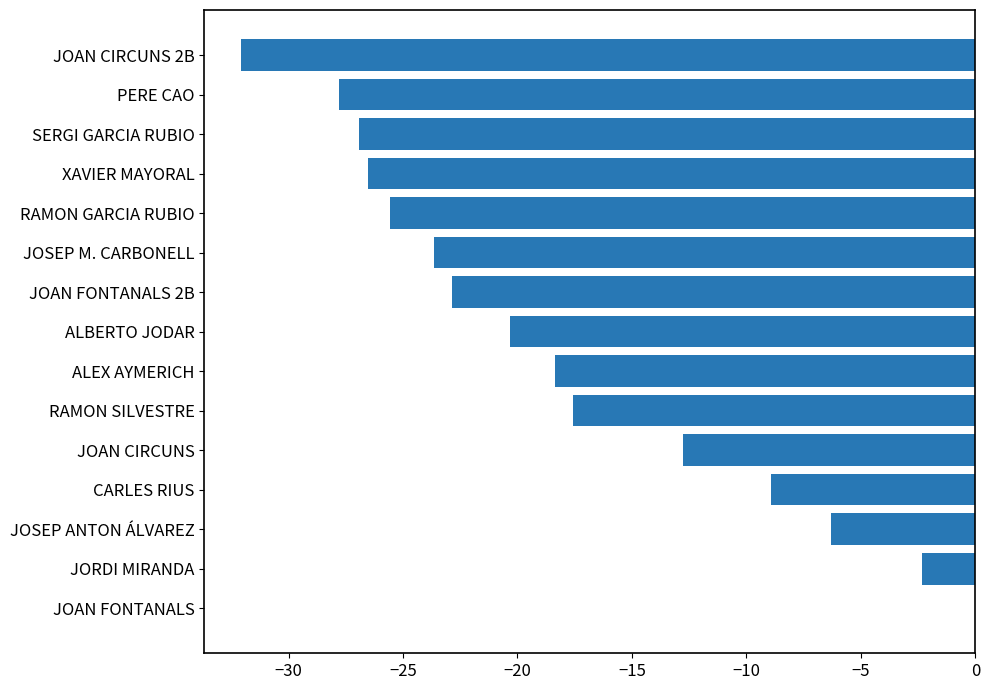

At which category does the chart reach its peak across all series?

JOAN FONTANALS